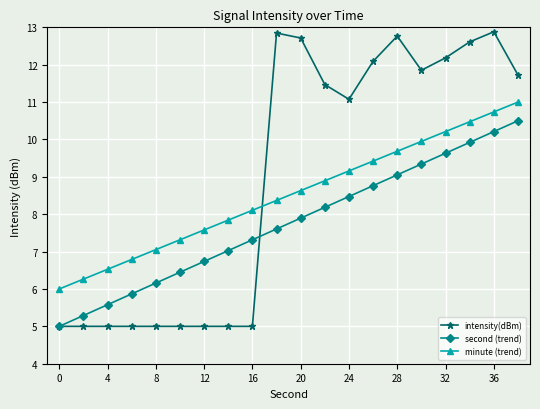

True or false: second (trend) has more than 1 interior local peaks.

False